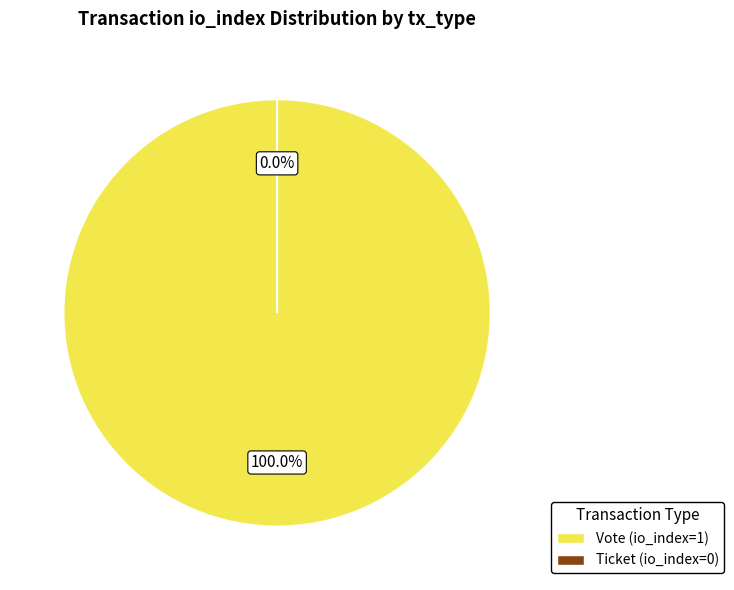

How many segments does this pie chart have?

2